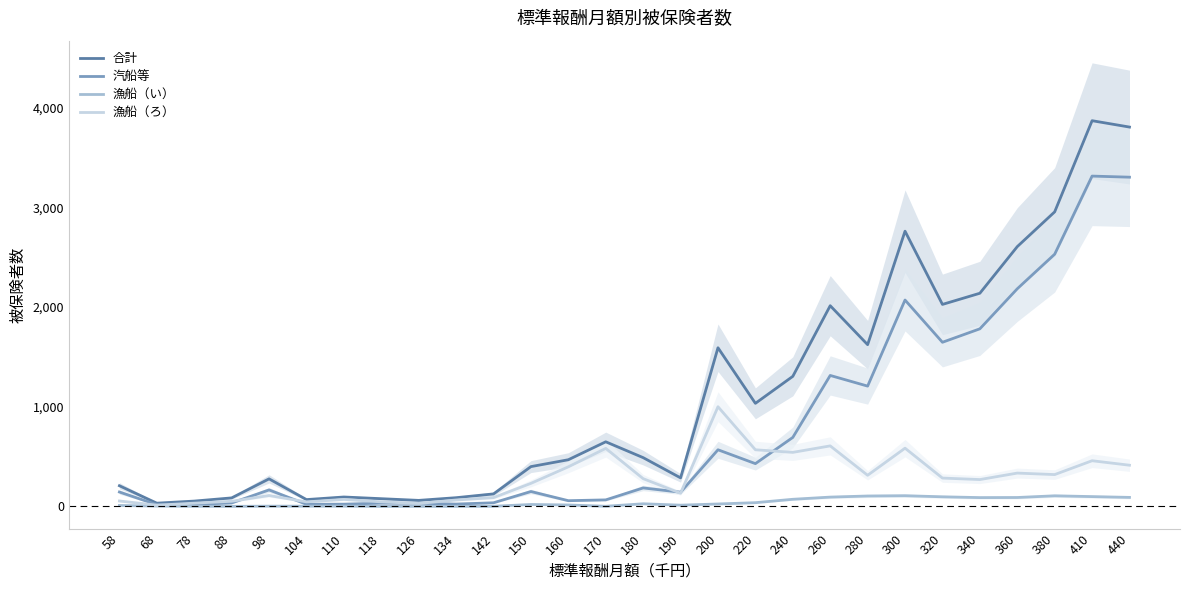

How many lines are shown in the chart?

4